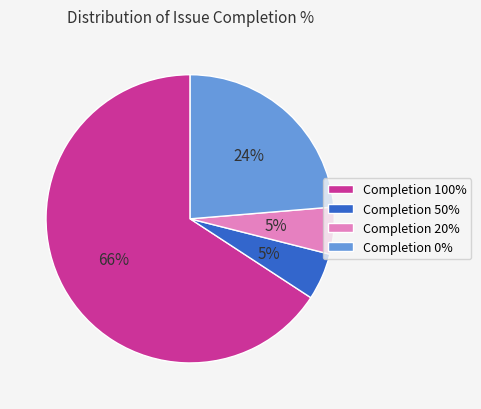

What is the ratio of the value at Completion 50% to the value at Completion 20%?

1.0